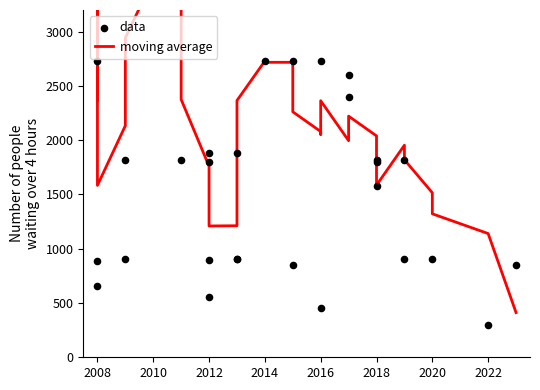

Which series contains the lowest Y value?

data